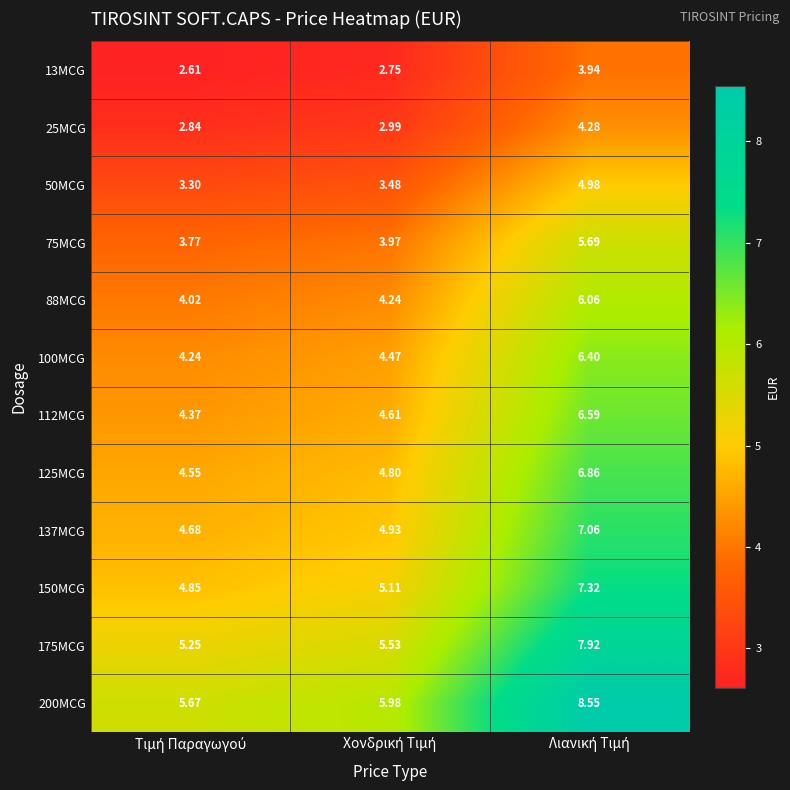

Which label corresponds to the largest value in the chart?

Λιανική Τιμή